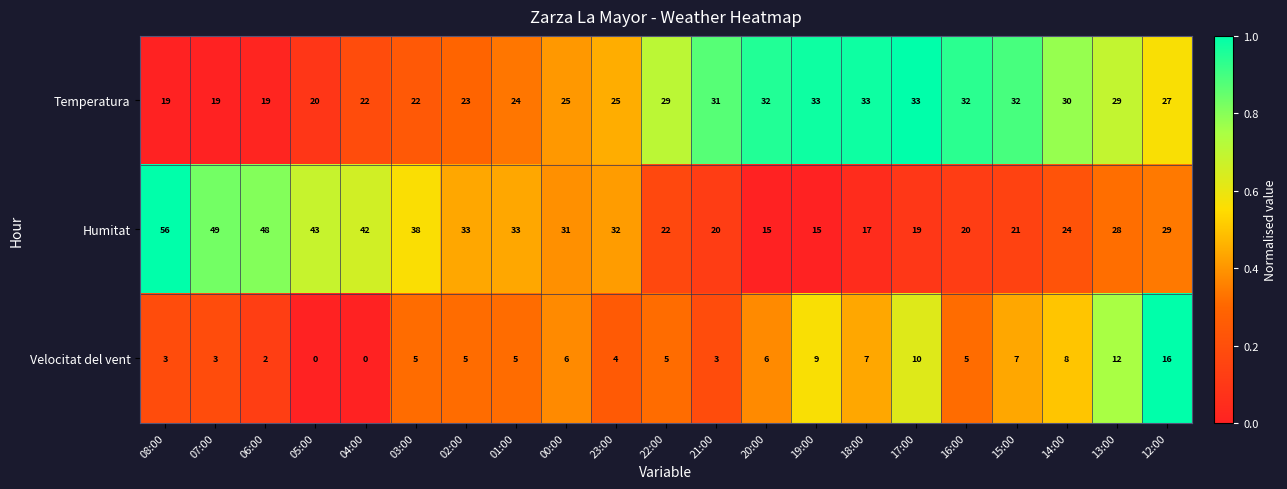

What is the difference between the Velocitat del vent values at 08:00 and 17:00?

7